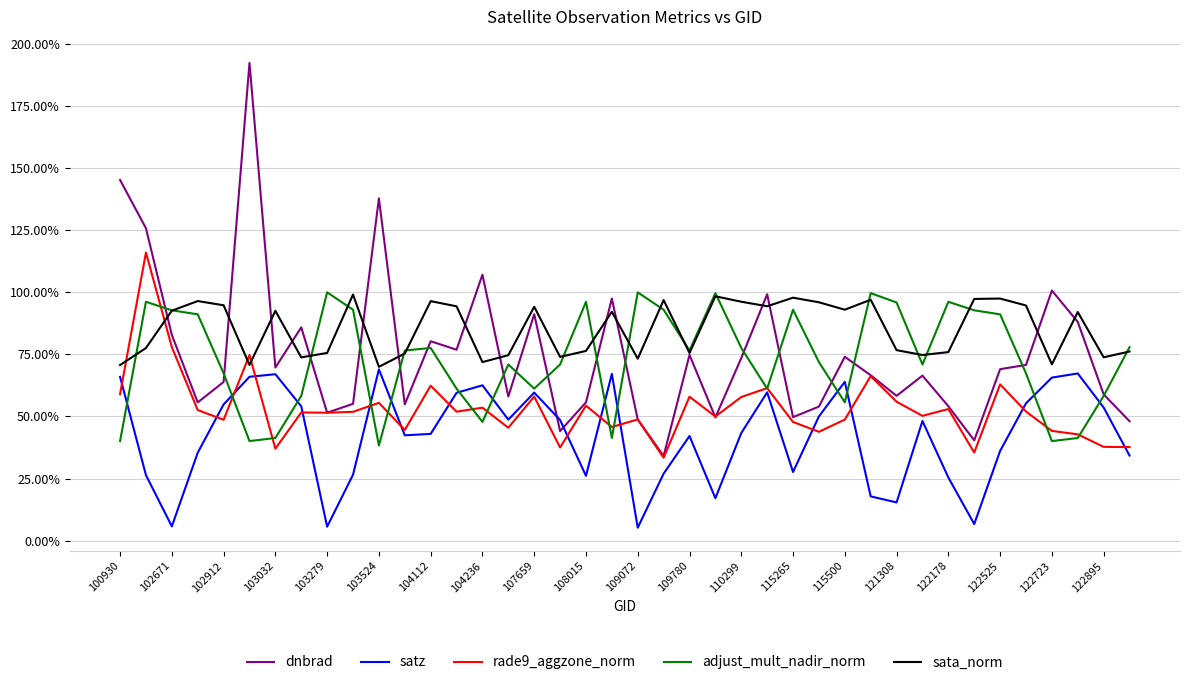

Does the chart display data point markers on the line(s)?

No